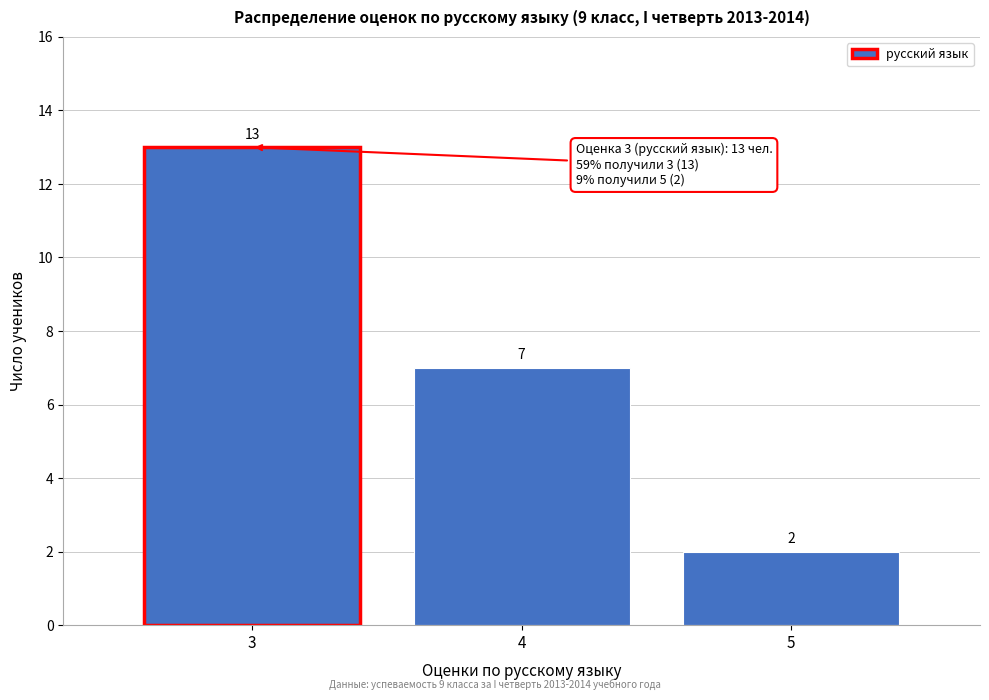

Reading right to left, list all the values displayed in this chart.

2	7	13